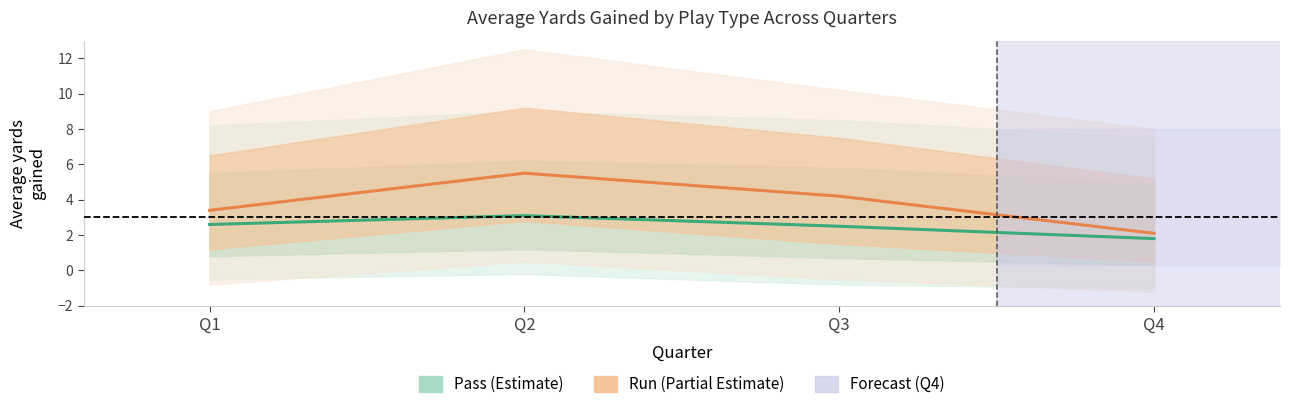

Does the chart display data point markers on the line(s)?

No